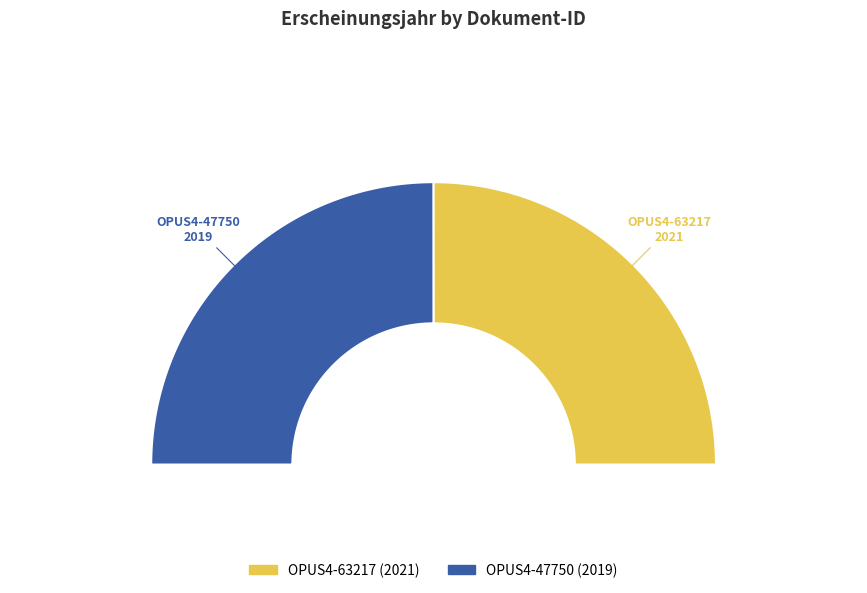

How many slices are in this pie chart?

2